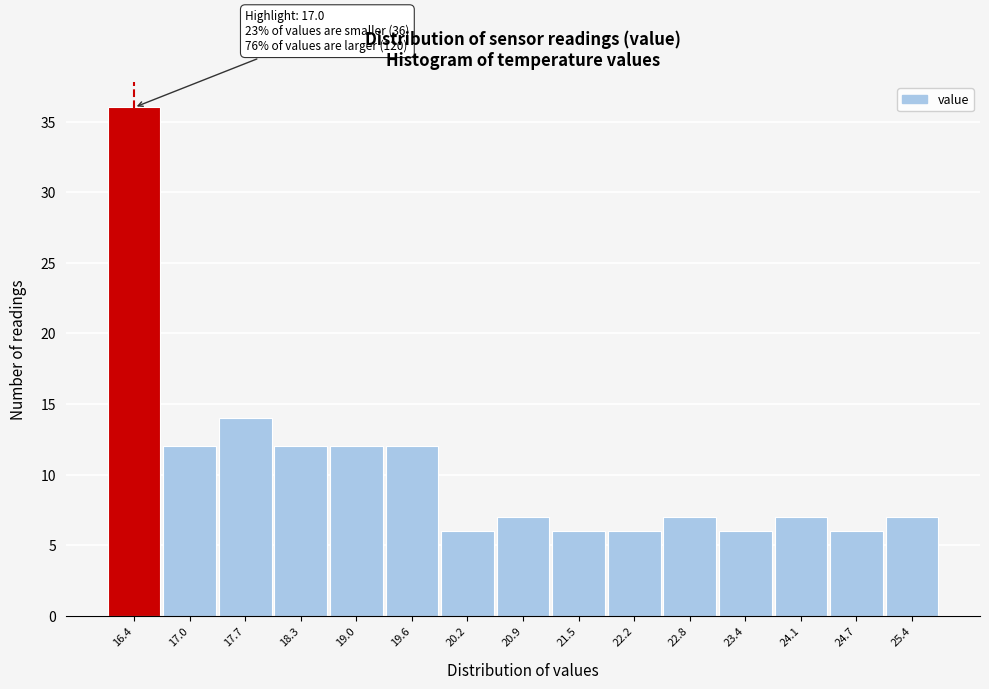

Reading left to right, list all the values displayed in this chart.

36	12	14	12	12	12	6	7	6	6	7	6	7	6	7